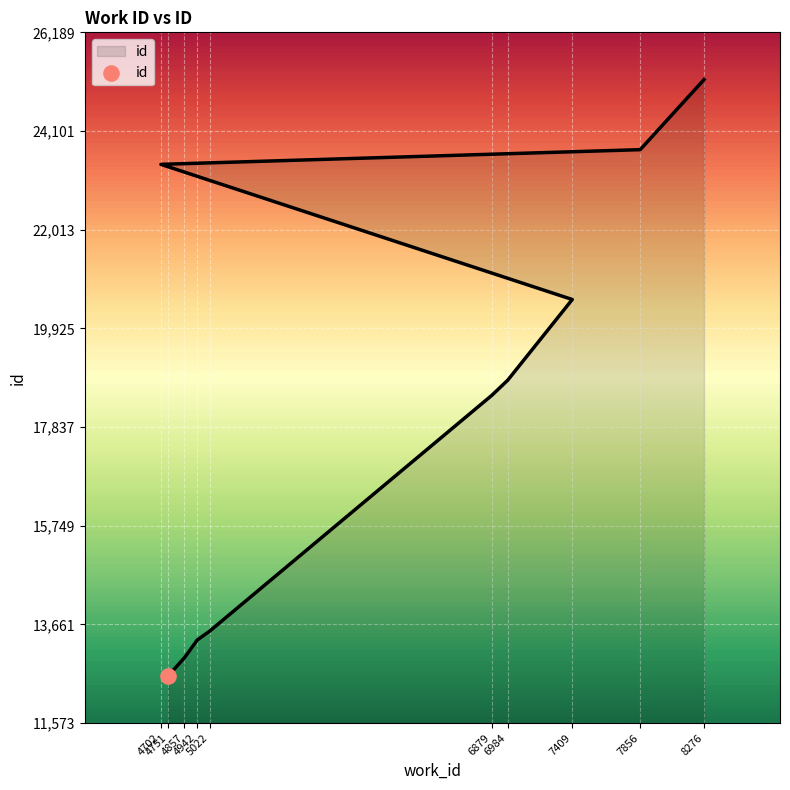

What is the change in value from 4702 to 7856?

+311